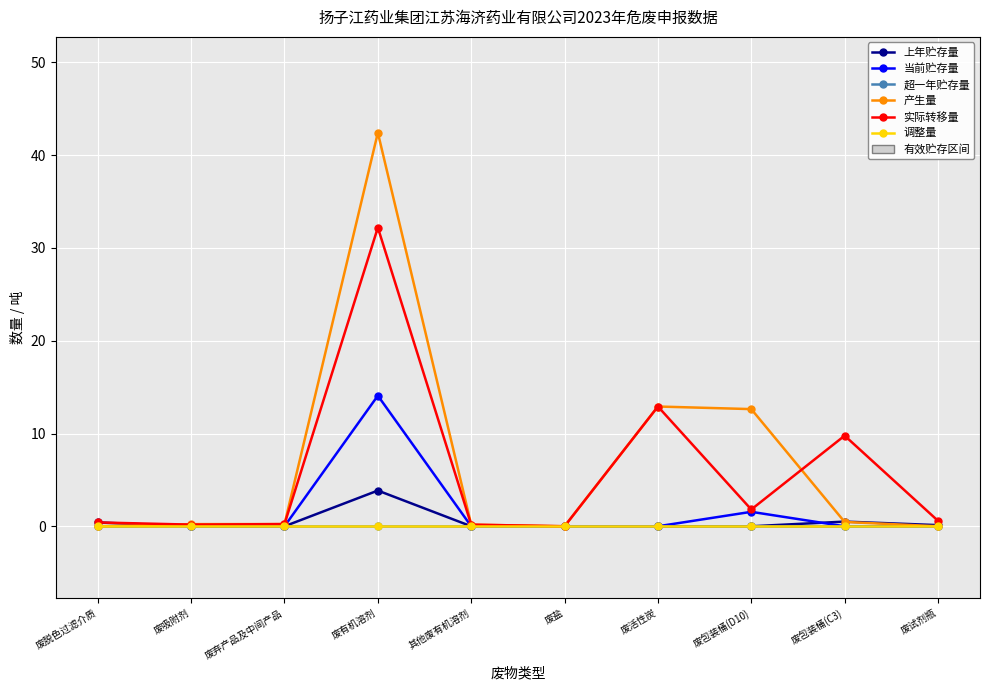

What is the label of the 1st point from the left?

废脱色过滤介质